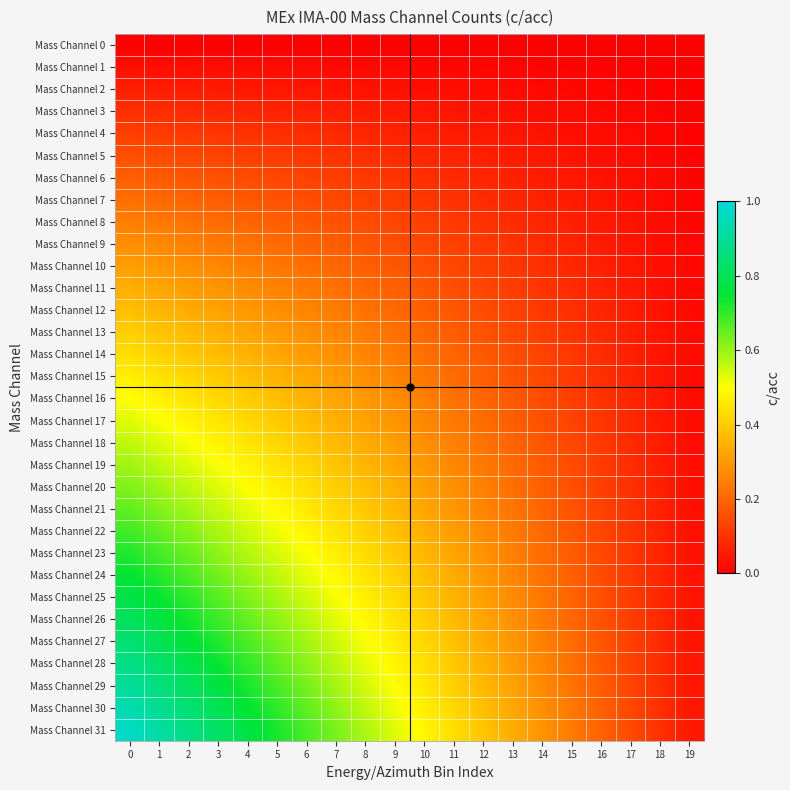

Between 5 and 7, which series saw the biggest shift?

Mass Channel 31